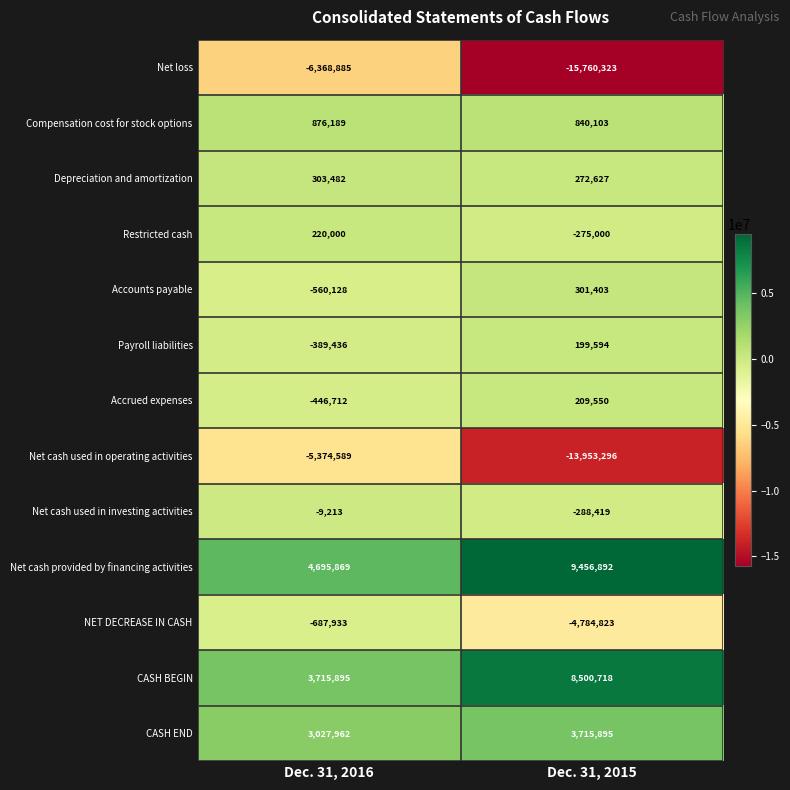

What is the spread (max minus min) of values at Dec. 31, 2015?

25217215